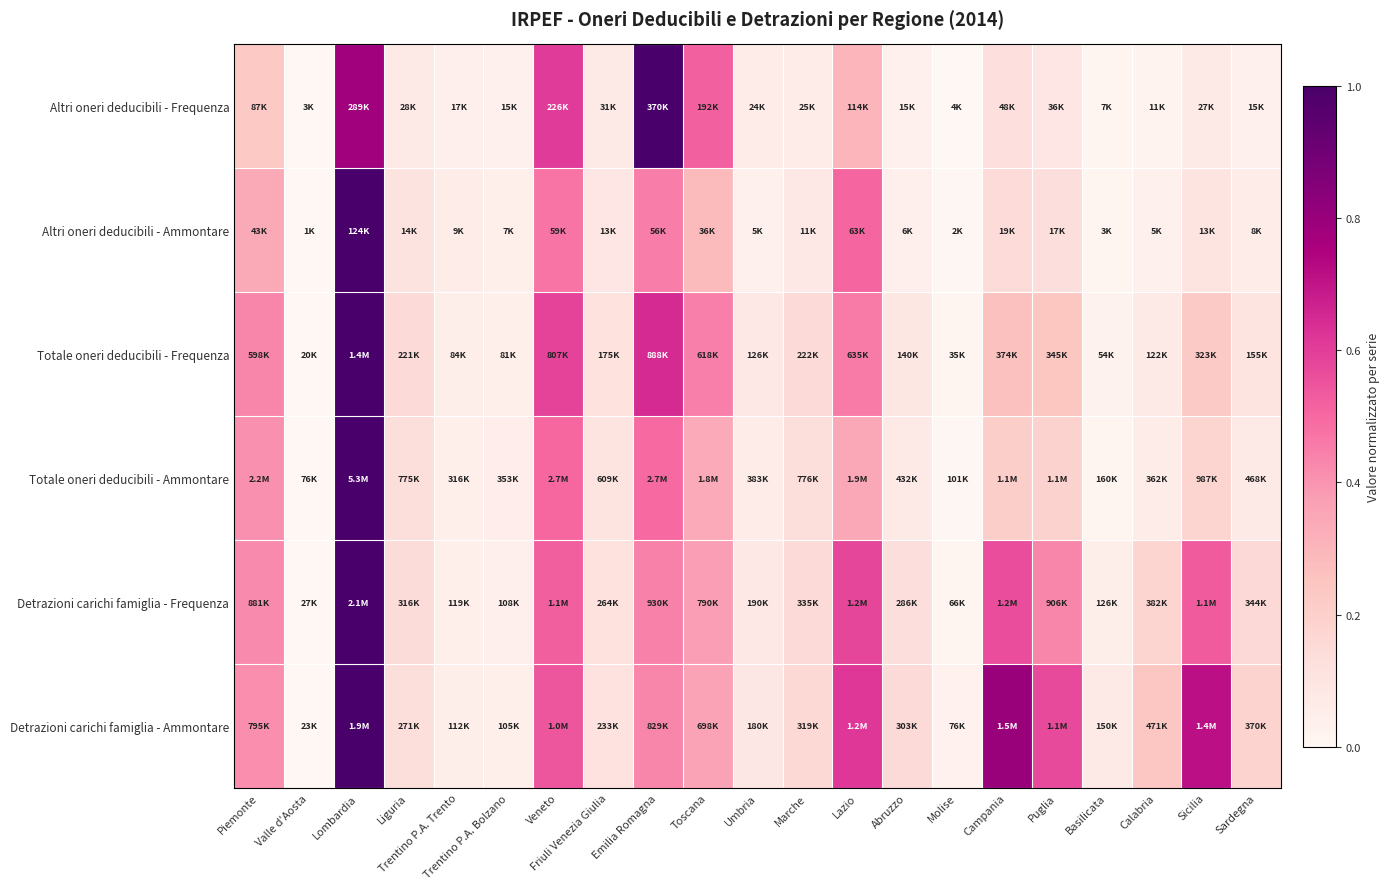

Which series has the largest range (max minus min)?

Totale oneri deducibili - Ammontare